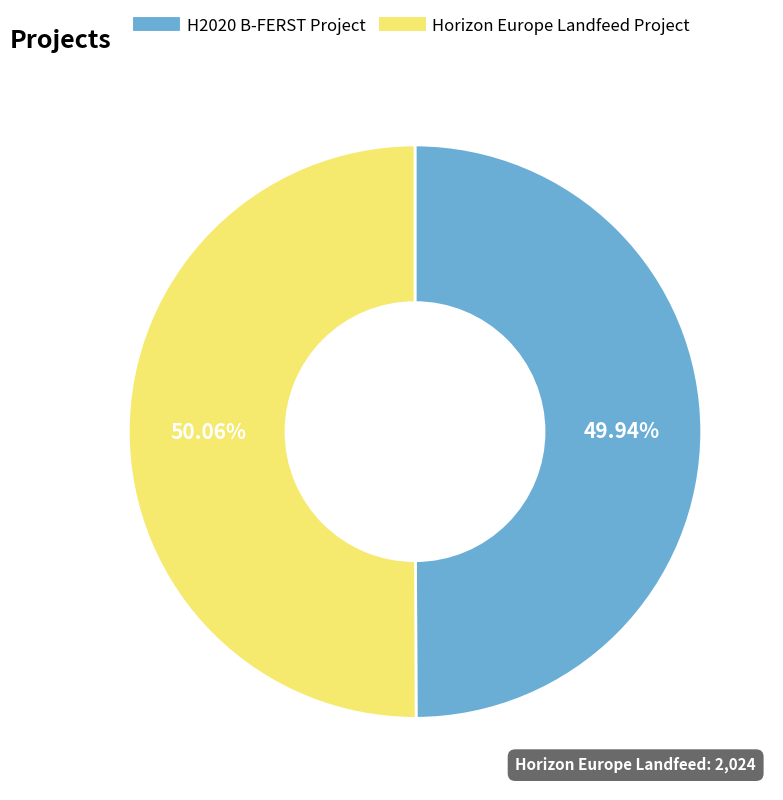

What is the ratio of the value at Horizon Europe Landfeed Project to the value at H2020 B-FERST Project?

1.0